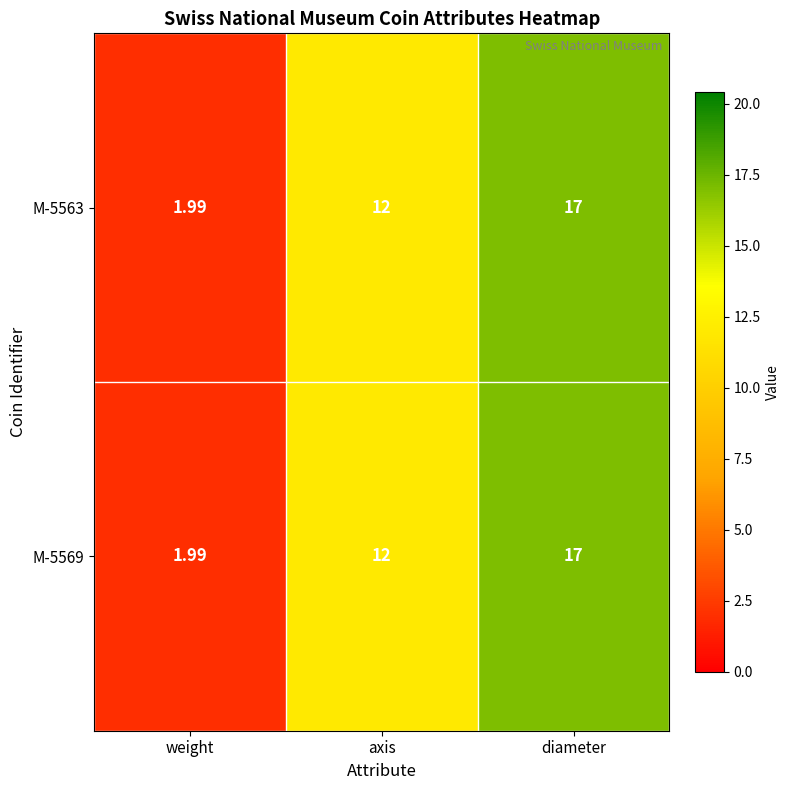

At which category does the chart reach its minimum across all series?

weight